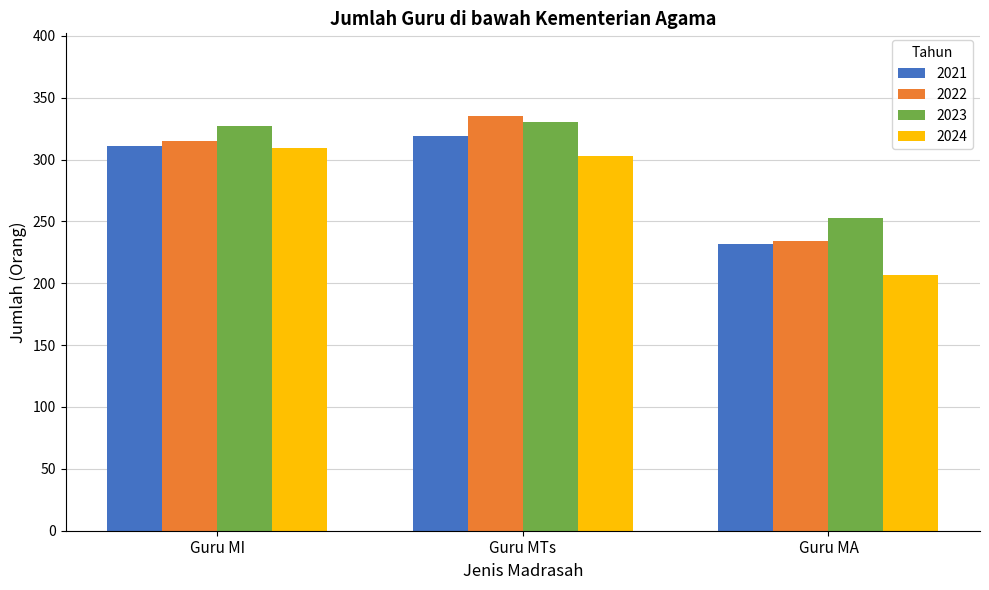

Which label corresponds to the largest value in the chart?

Guru MTs